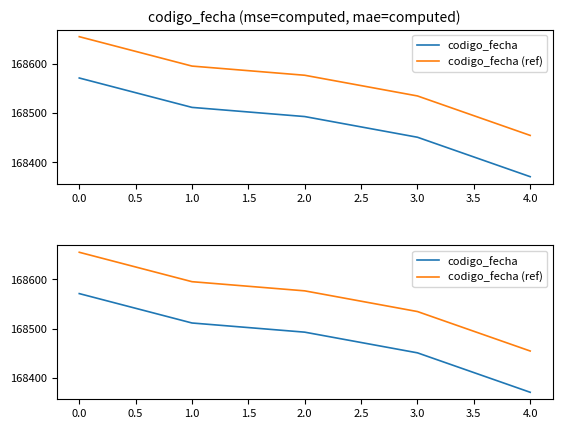

True or false: codigo_fecha (ref) has more than 2 points higher than both neighbors.

False